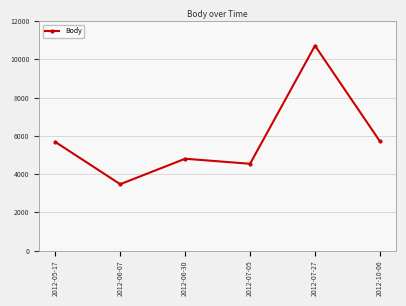

What is the greatest value displayed?

10713